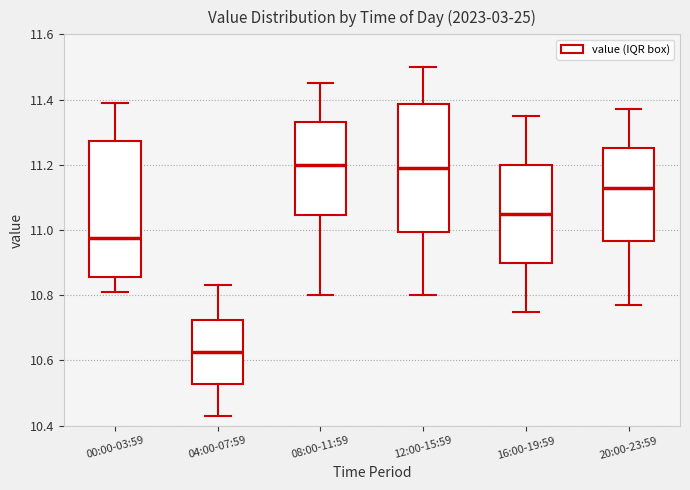

Comparing the boxes themselves (not the whiskers), which one is the tallest?

00:00-03:59